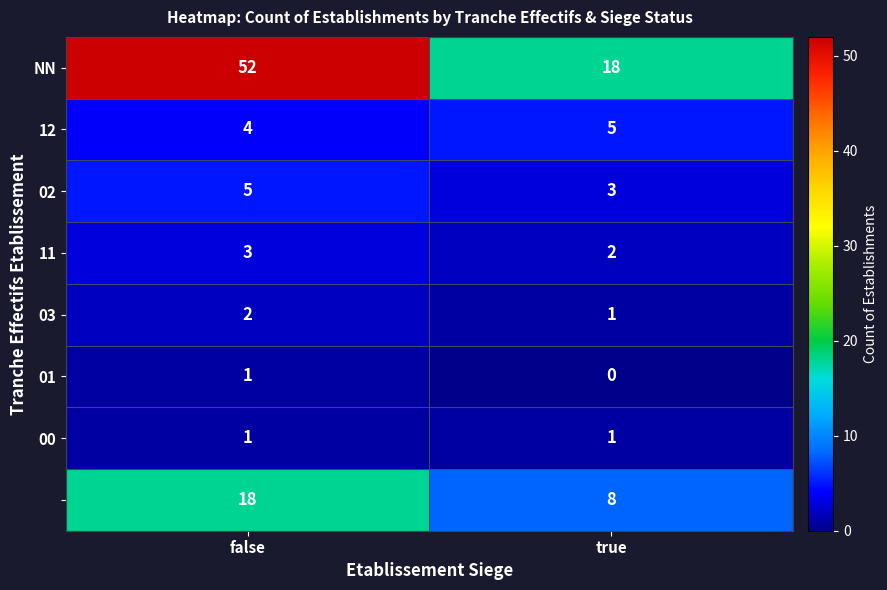

At which category does the chart reach its minimum across all series?

true